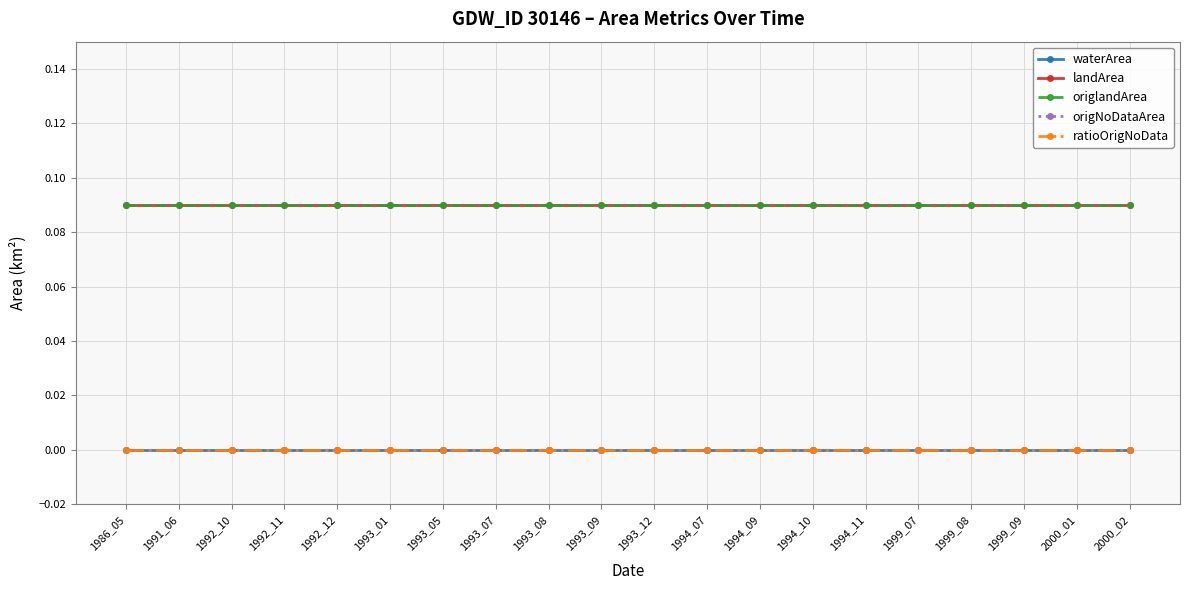

What is the lowest value of the landArea series?

0.1